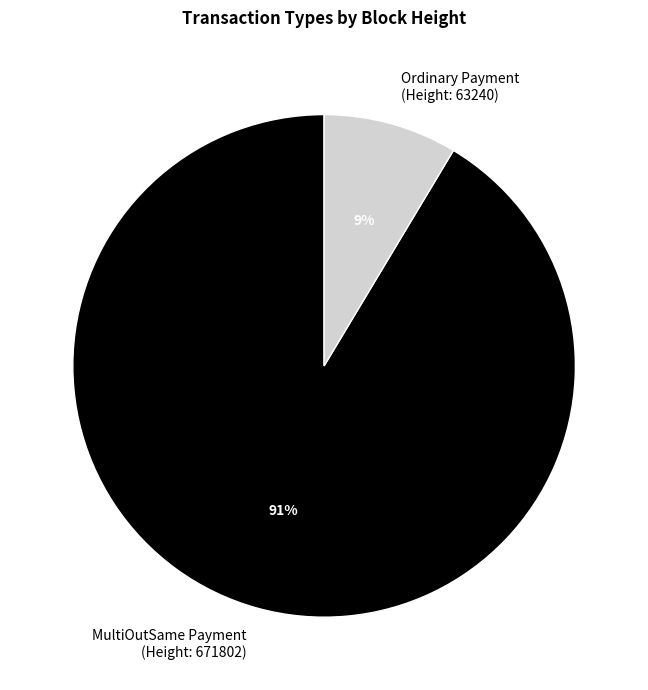

To the nearest percent, what is the average slice percentage?

50%